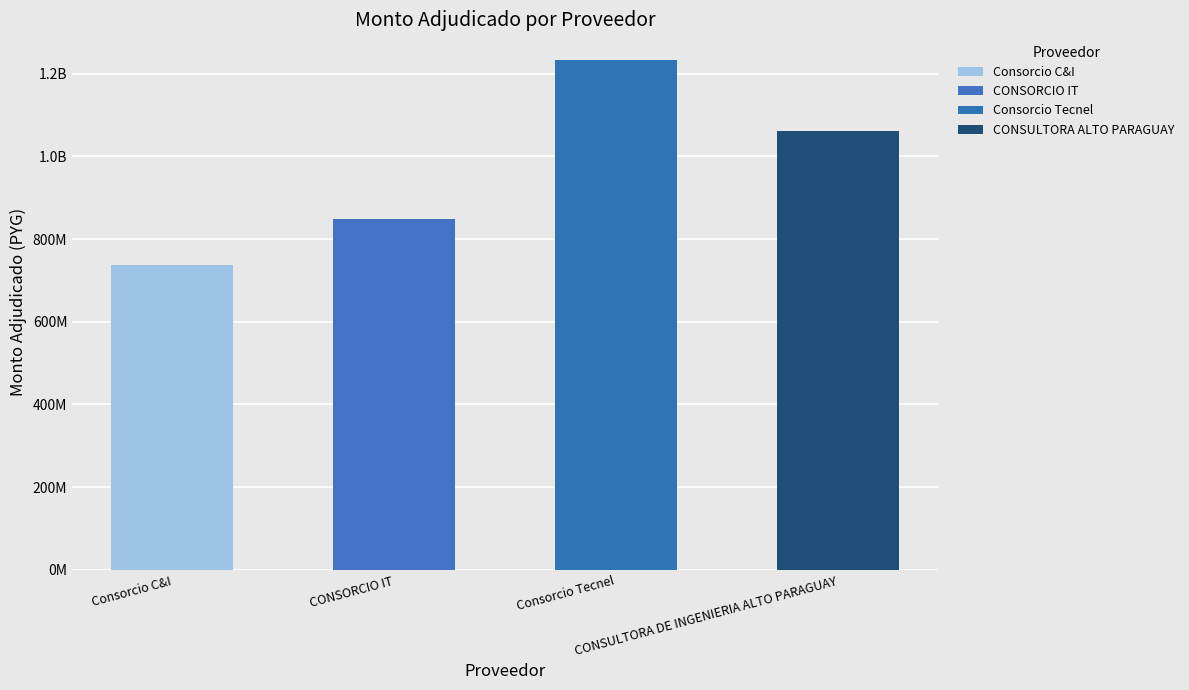

How many distinct data groups are displayed?

1